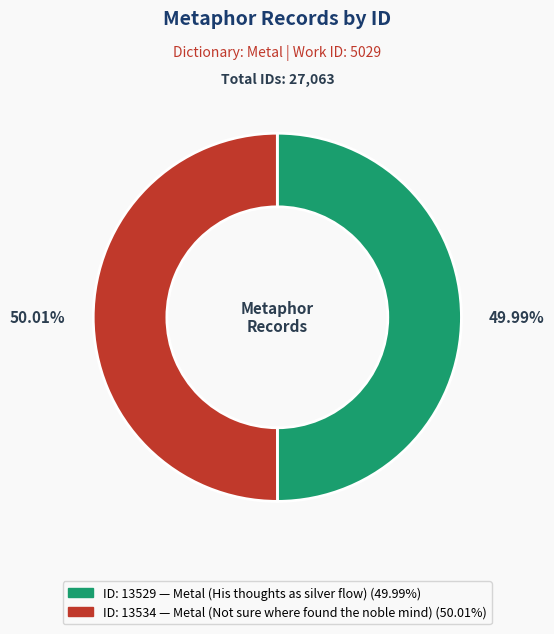

Is there a majority slice in this chart?

Yes